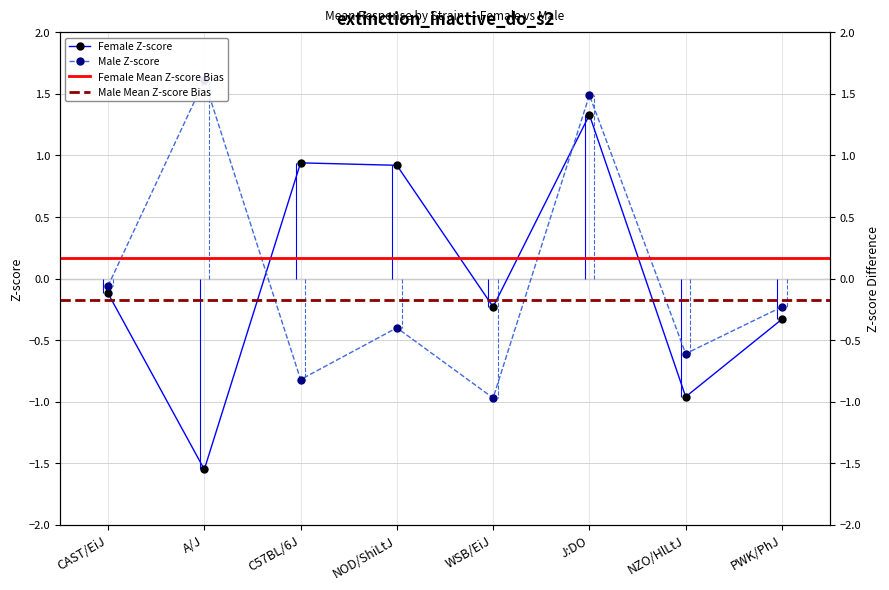

What value does the male_mean series have at NZO/HlLtJ?

-0.6